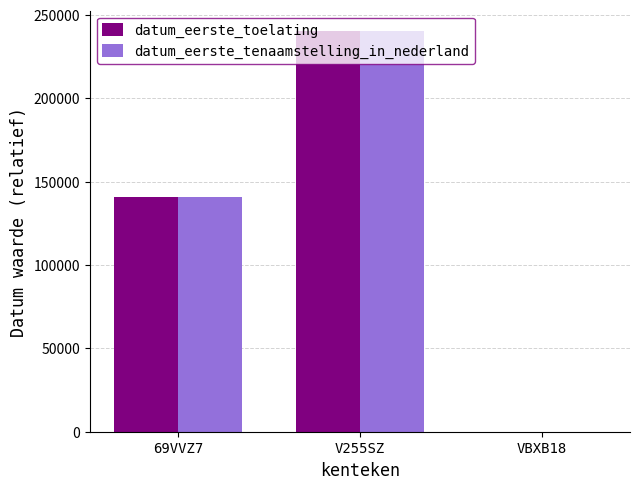

Reading left to right, transcribe all the data shown in this chart.

datum_eerste_toelating: 69VVZ7=140499	V255SZ=240514	VBXB18=0
datum_eerste_tenaamstelling_in_nederland: 69VVZ7=140499	V255SZ=240514	VBXB18=0